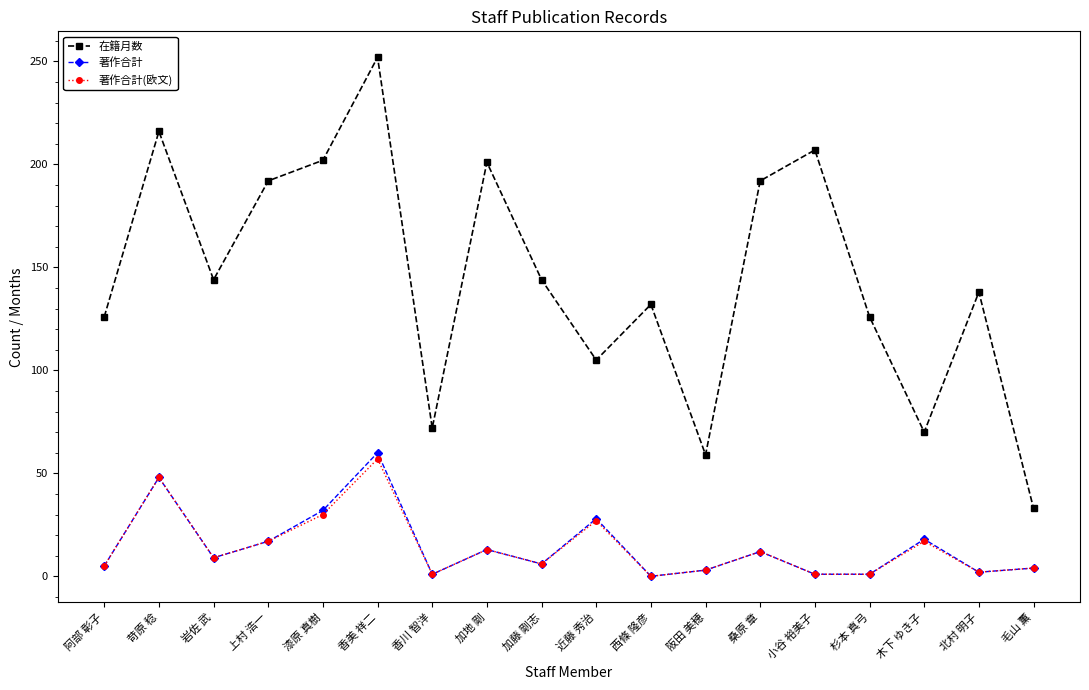

Where is the first local maximum for 在籍月数?

苛原 稔